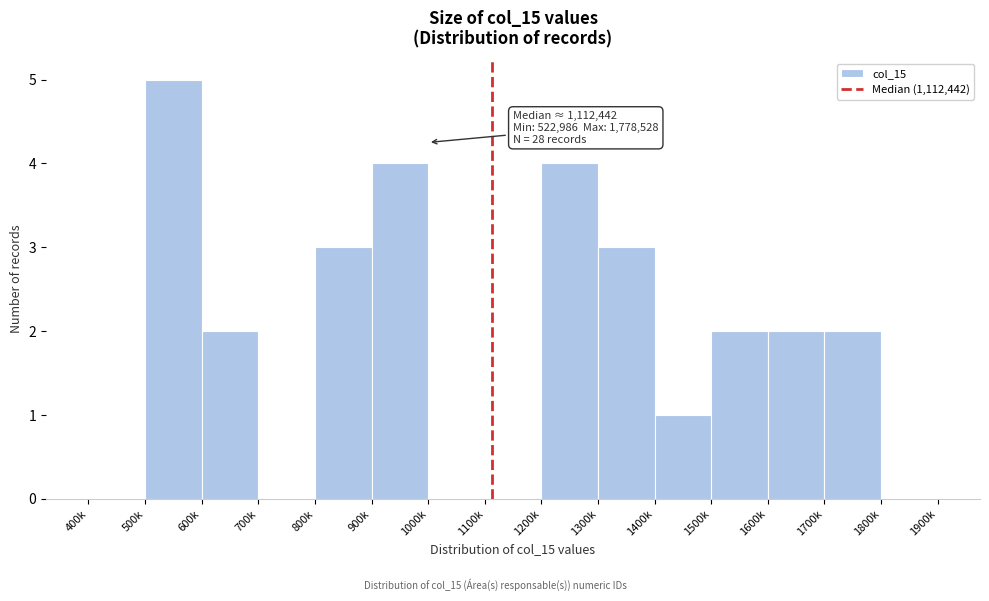

Reading left to right, transcribe all the data shown in this chart.

400k=0	500k=5	600k=2	700k=0	800k=3	900k=4	1000k=0	1100k=0	1200k=4	1300k=3	1400k=1	1500k=2	1600k=2	1700k=2	1800k=0